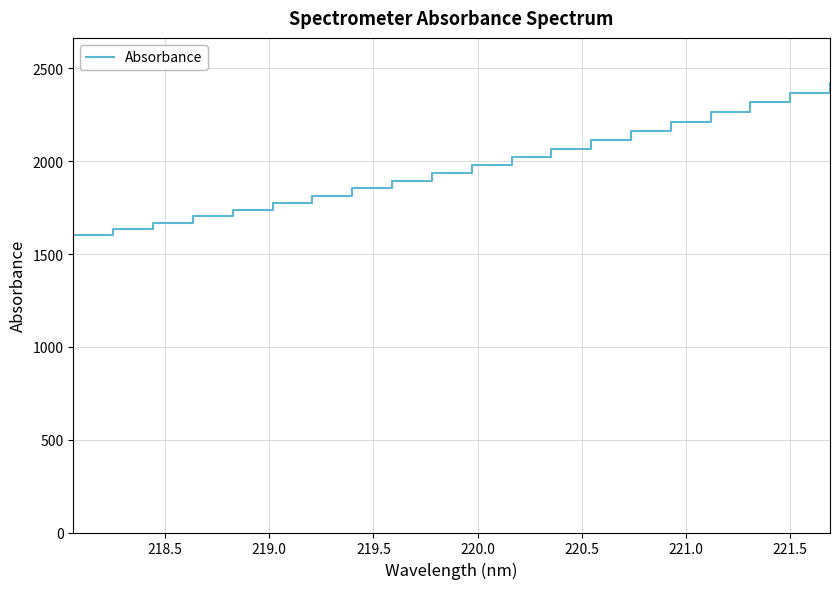

Reading left to right, list all the values displayed in this chart.

1604.7	1636.9	1669.2	1706.0	1740.1	1775.5	1814.0	1854.2	1893.3	1936.1	1978.1	2022.8	2068.4	2115.4	2162.6	2211.9	2264.5	2317.9	2369.1	2422.4